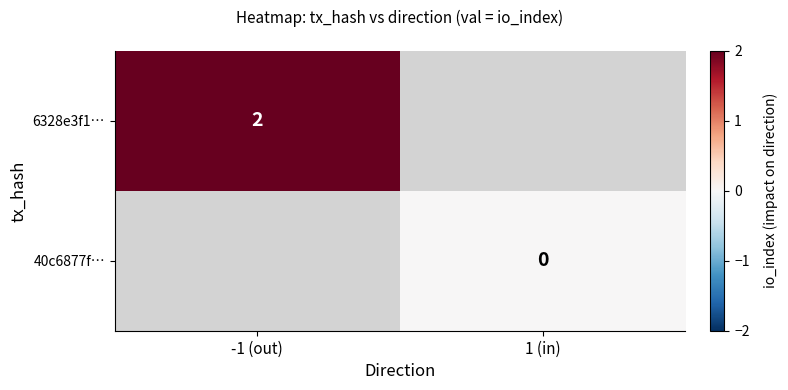

How many categories are shown in the chart?

2